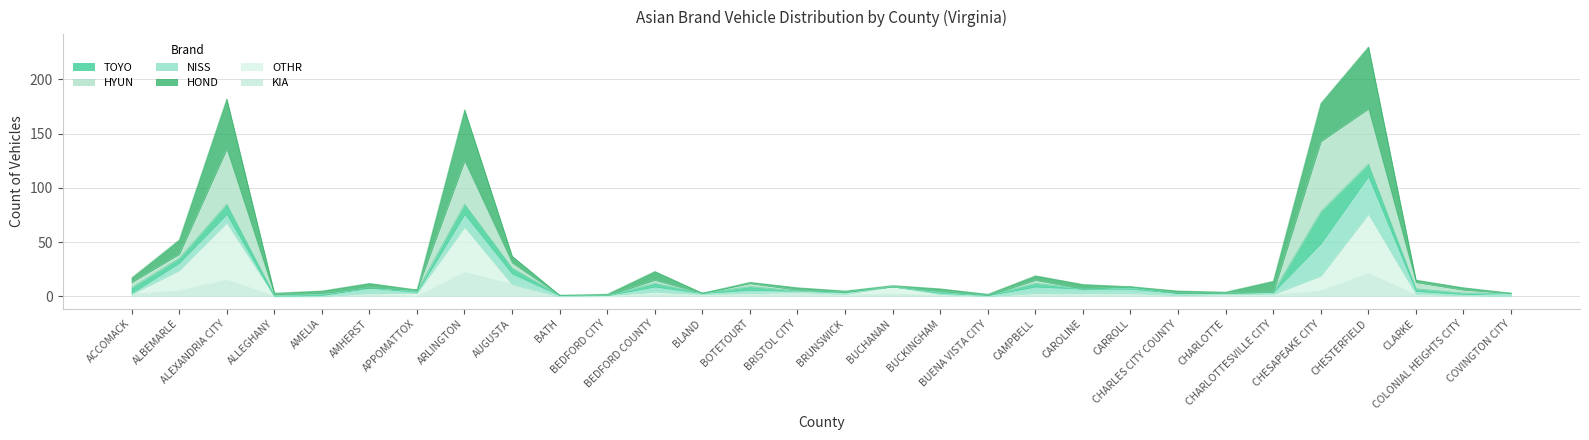

What is the difference between the second highest and second lowest values in the KIA series?

21